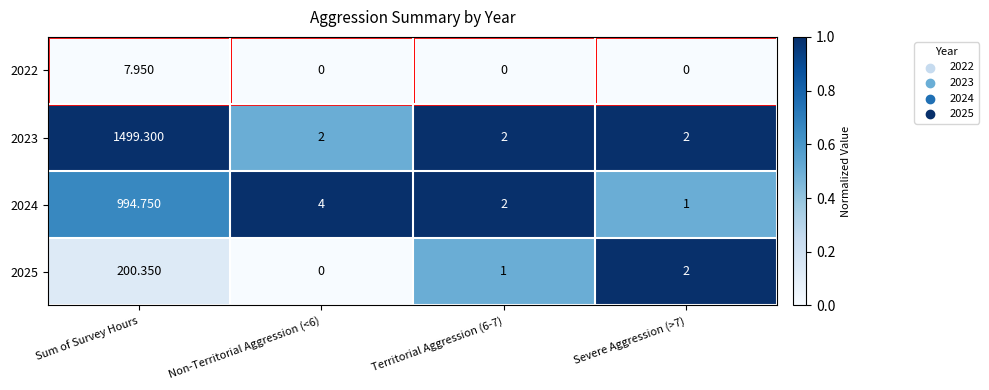

Between Sum of Survey Hours and Non-Territorial Aggression (<6), which series saw the biggest shift?

2023